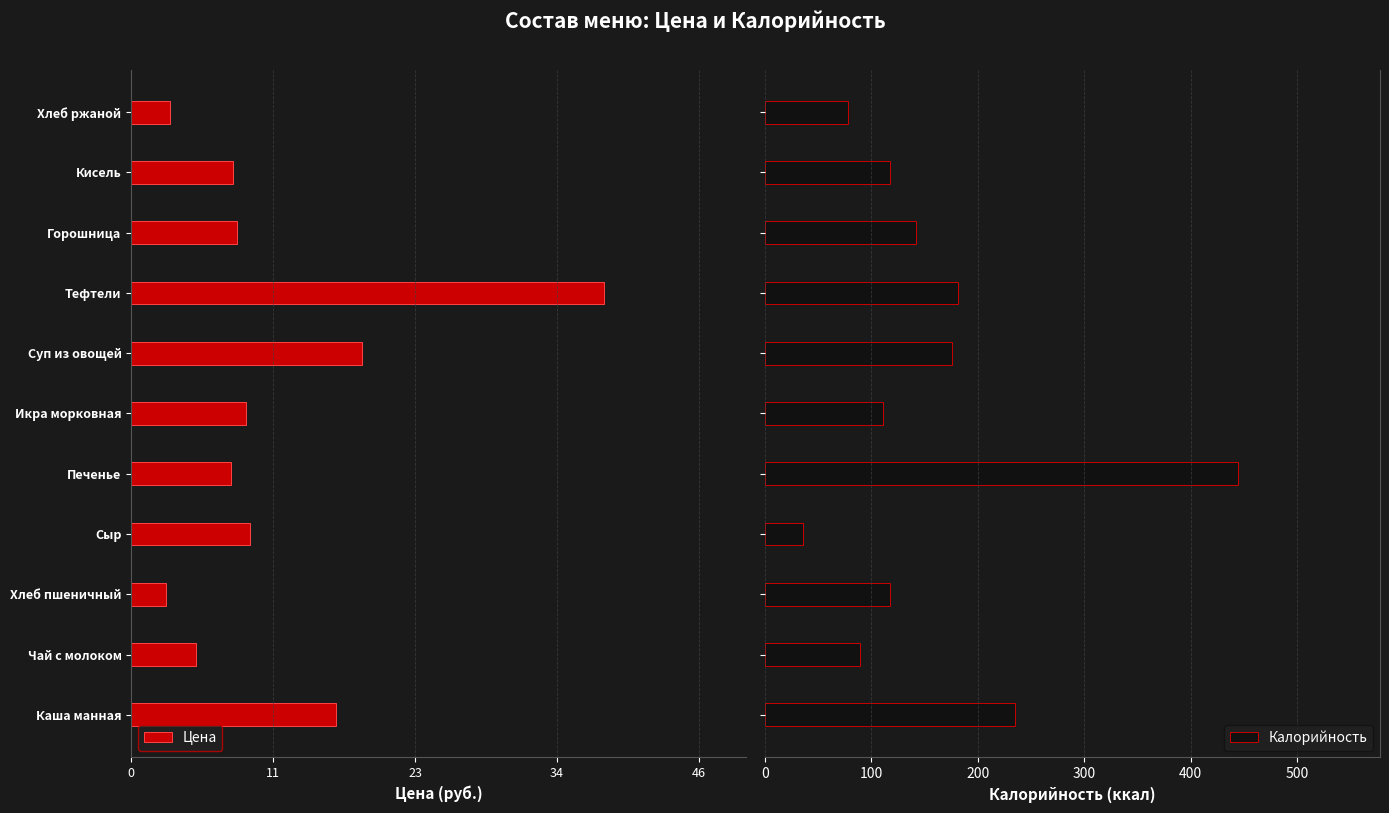

What is the maximum value for Калорийность?

444.5